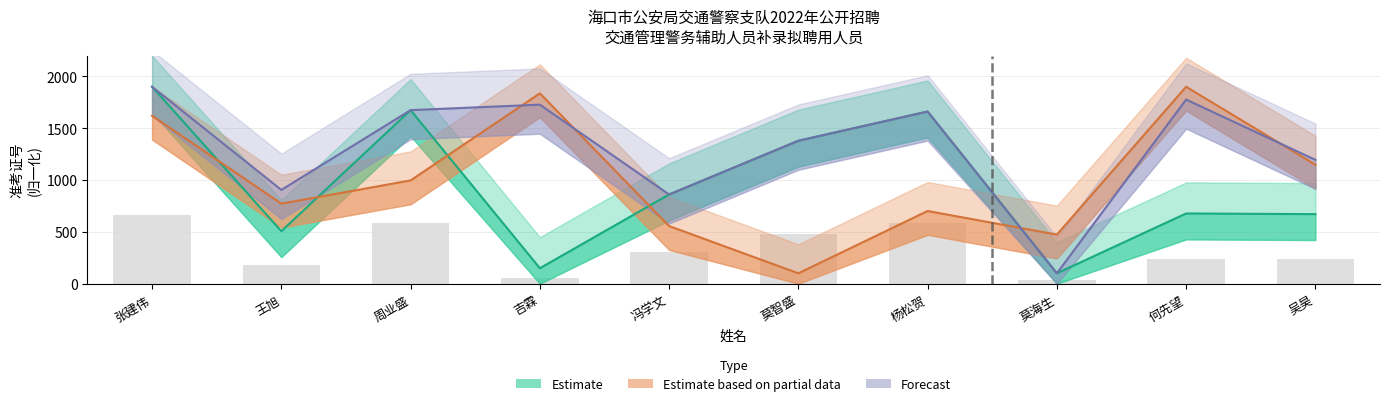

How many values in the Estimate series are below 860?

5